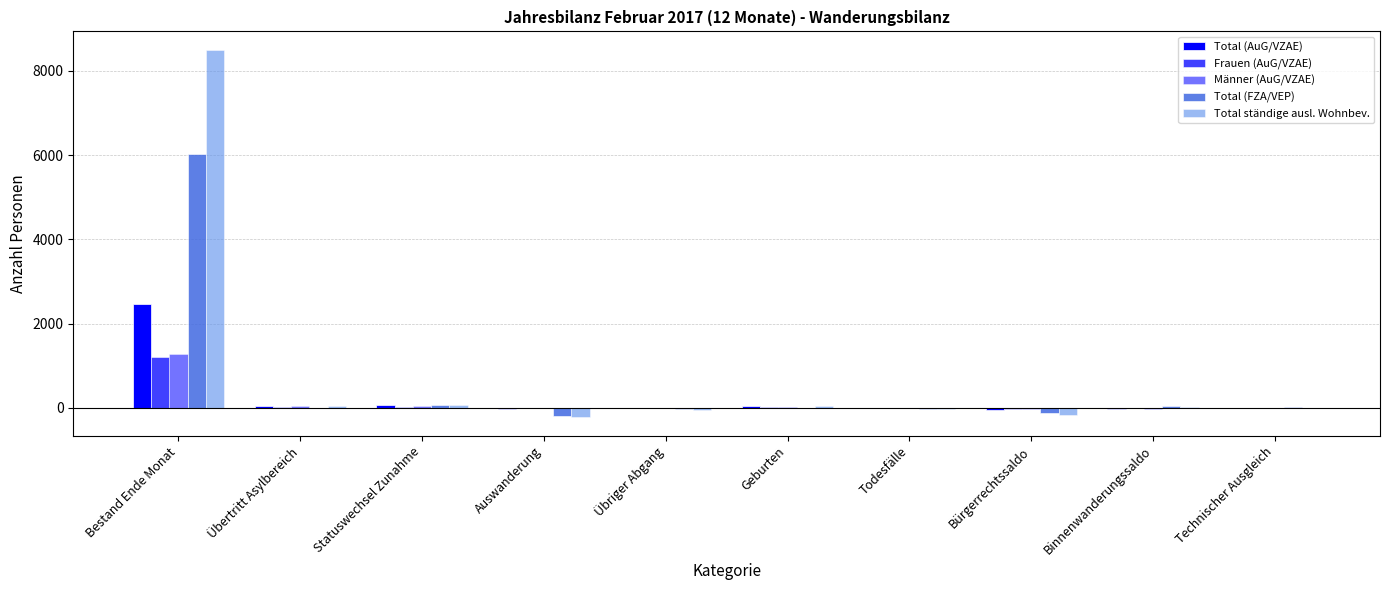

How many groups of bars are there?

10